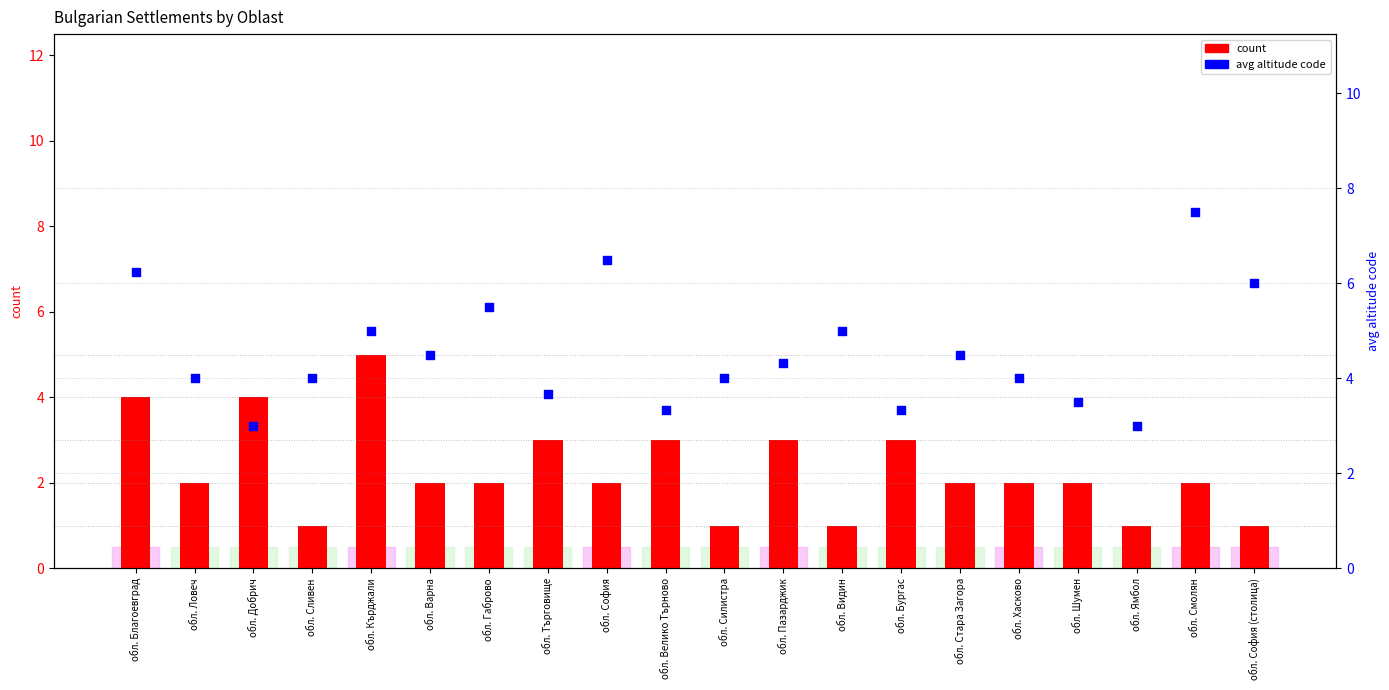

Which series contains the lowest Y value?

count